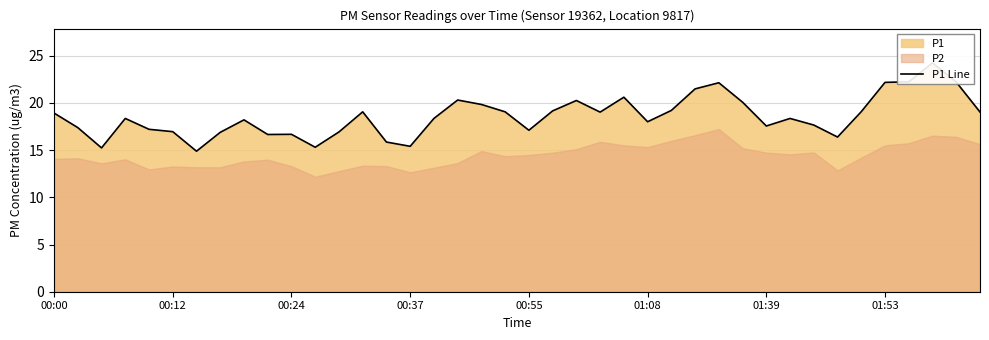

Reading left to right, extract all data points from this chart.

18.9	17.4	15.2	18.4	17.2	16.9	14.9	16.9	18.2	16.6	16.7	15.3	16.9	19.1	15.8	15.4	18.4	20.3	19.8	19.1	17.1	19.1	20.2	19.0	20.6	18.0	19.2	21.5	22.1	20.1	17.6	18.4	17.6	16.4	19.1	22.2	22.2	24.2	22.2	19.0